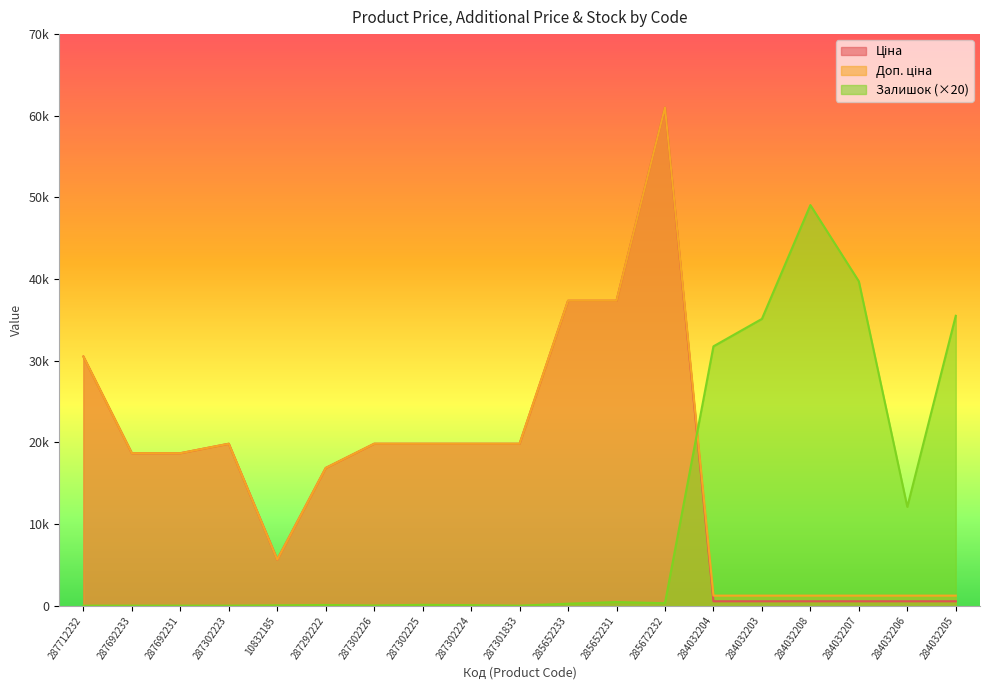

What is the average value of the Залишок series?

10765.3